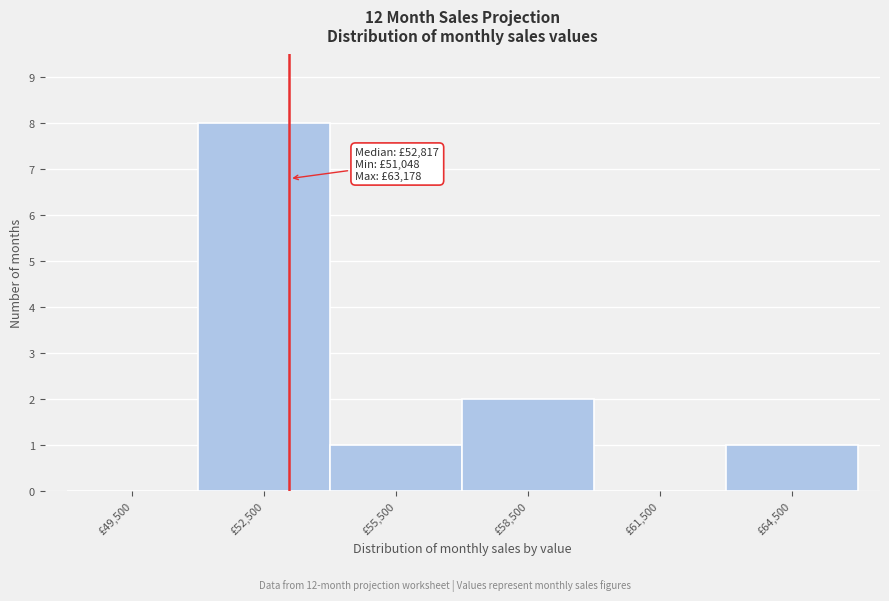

Over which range of the x-axis is the bar tallest?

51000 to 54000